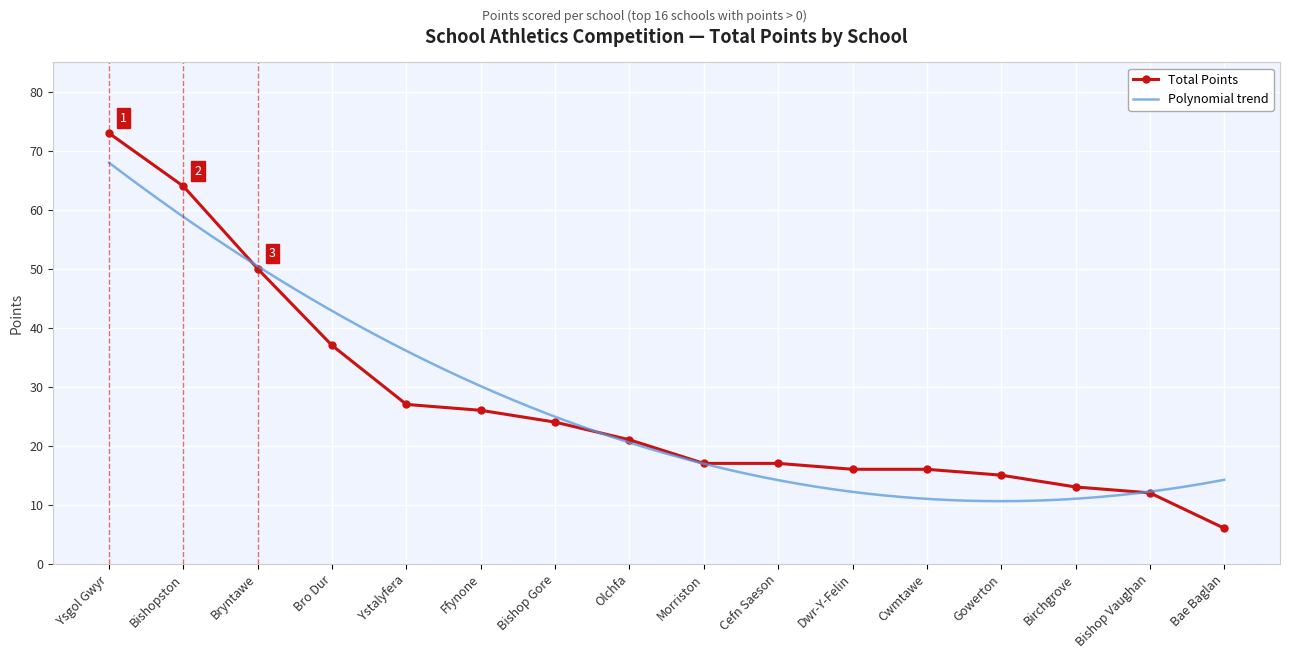

How many lines are shown in the chart?

1